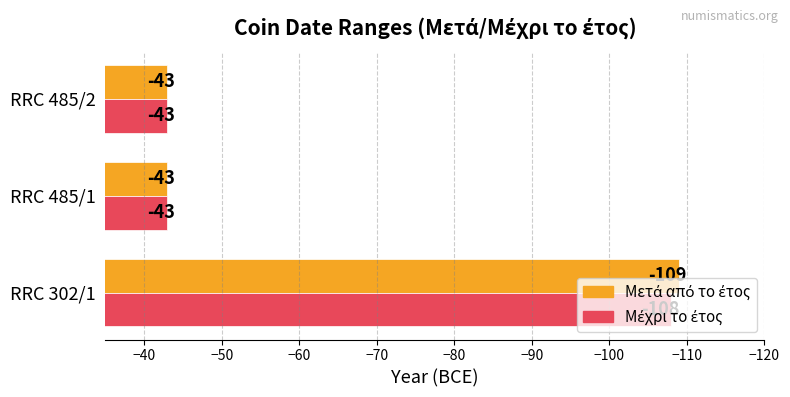

What is the smallest value displayed?

-109